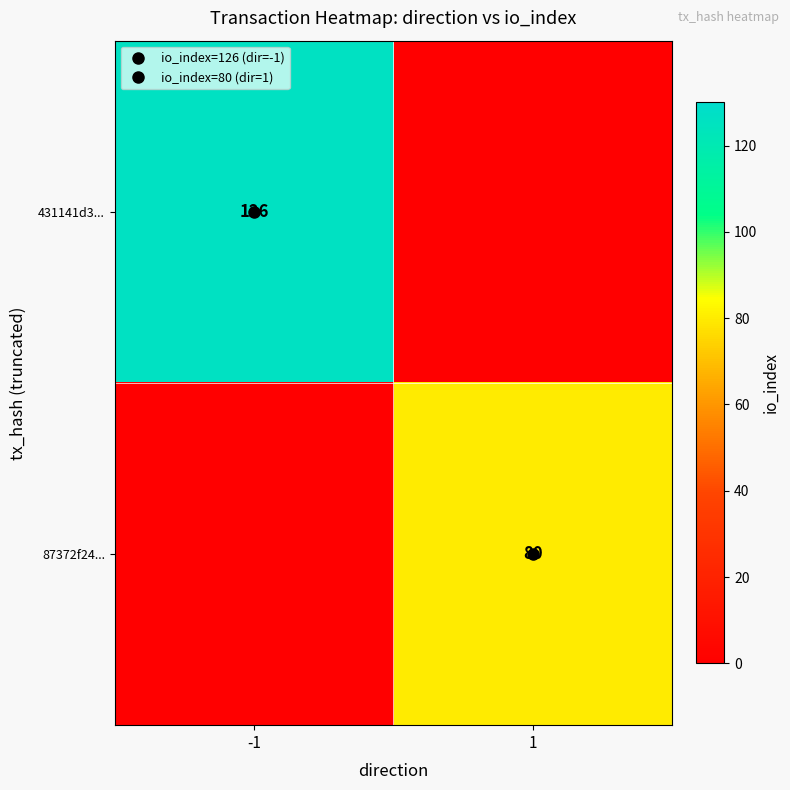

Is the value of 87372f24... at 1 greater than the value of 431141d3... at 1?

Yes